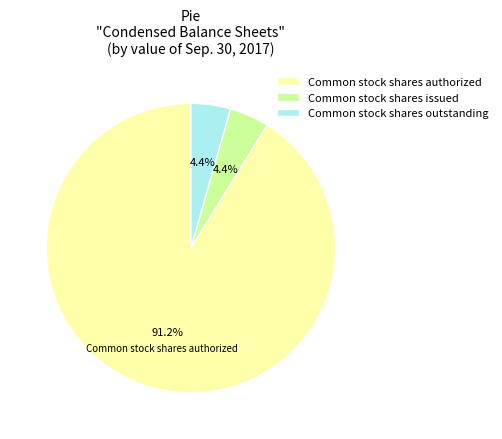

What is the largest slice in the pie chart?

Common stock shares authorized